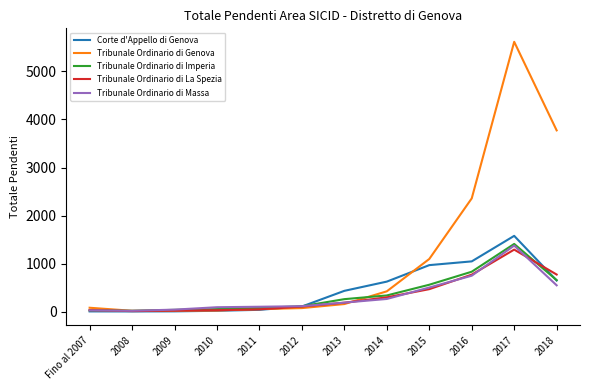

How many distinct data groups are displayed?

5